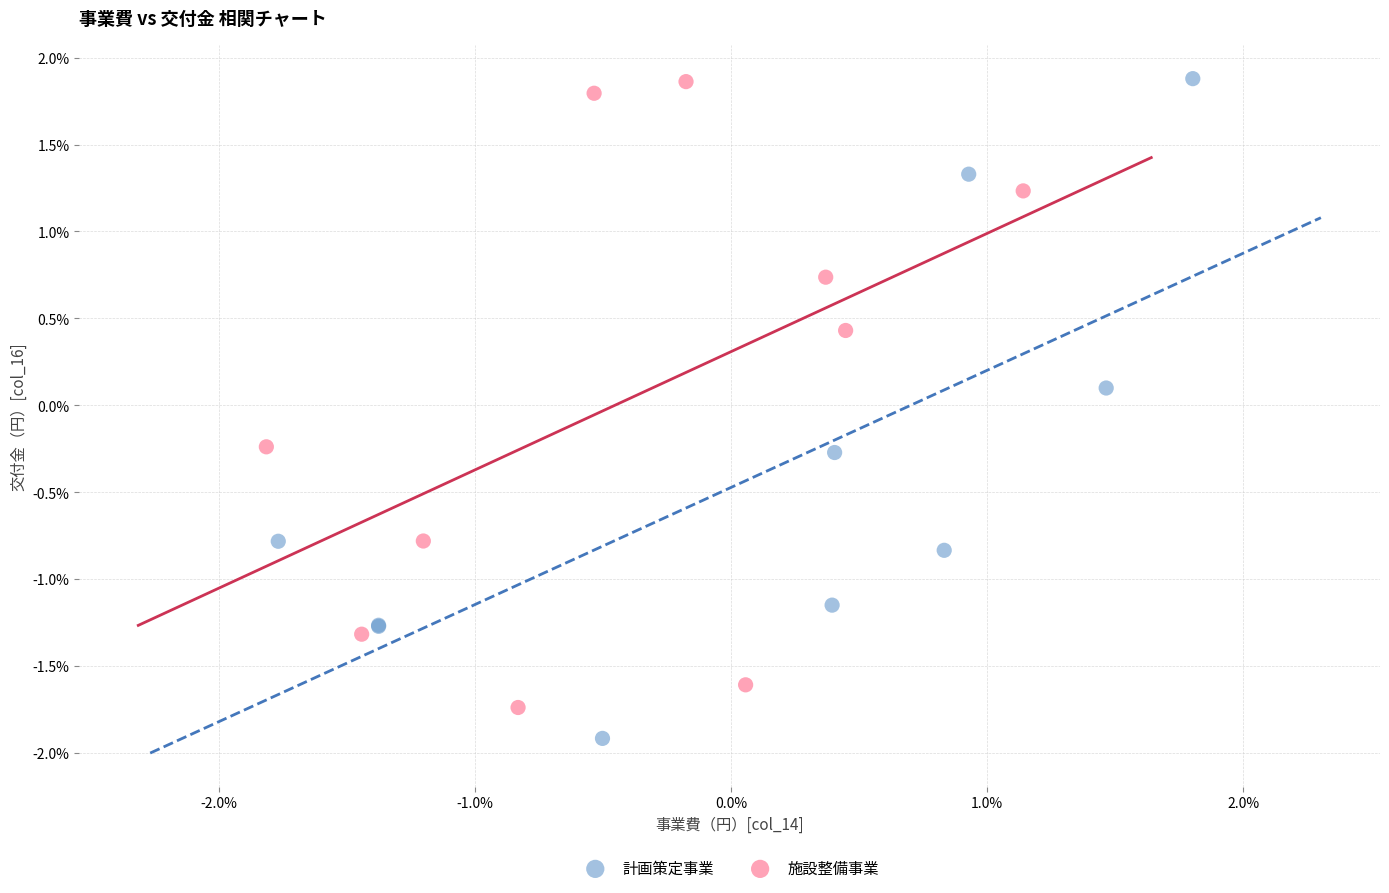

Which series has the widest spread of Y values?

計画策定事業